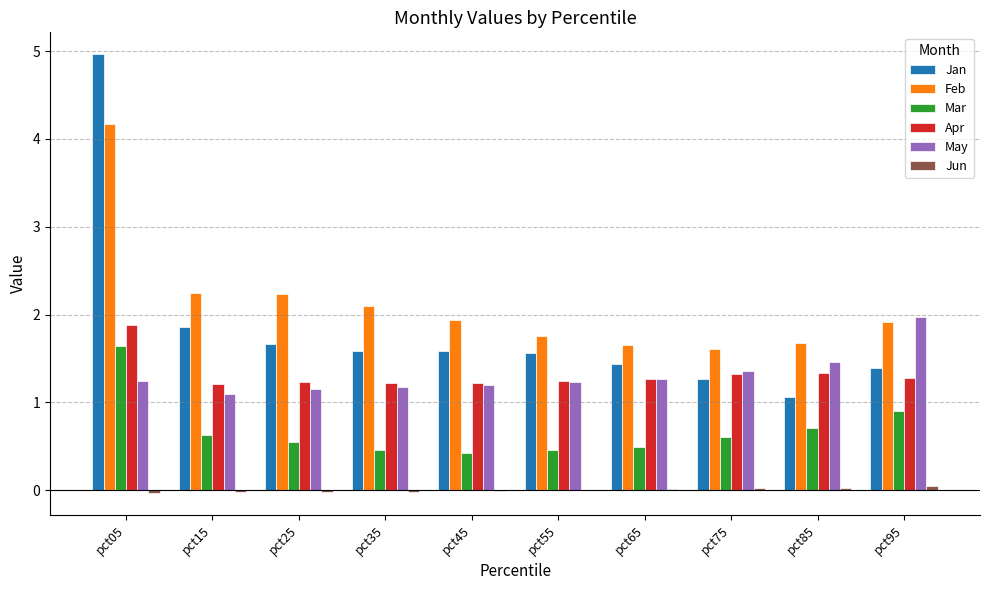

At which category is the sum across all series the highest?

pct05